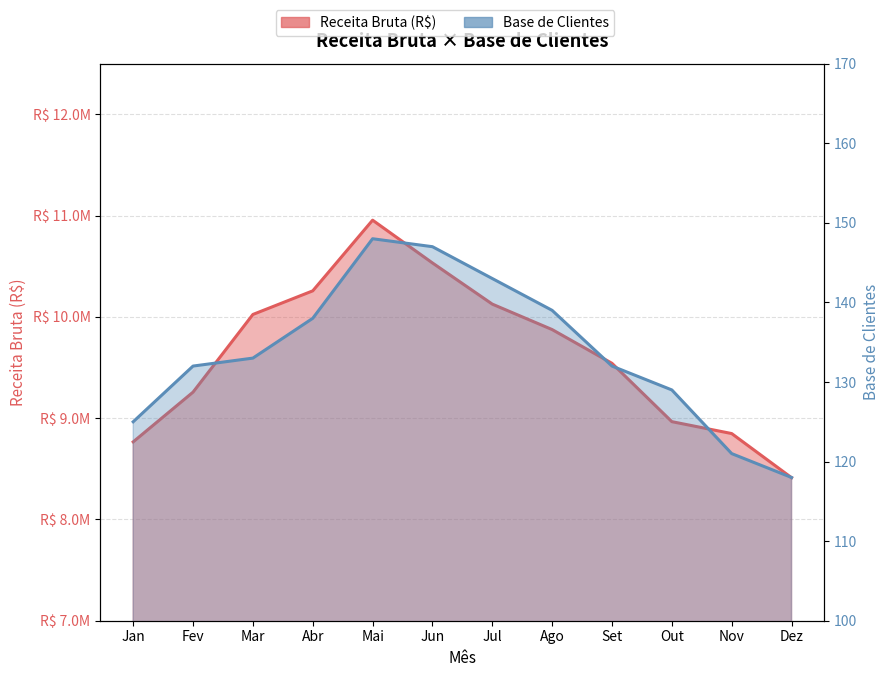

How many data points in Base de Clientes are less than 133?

6